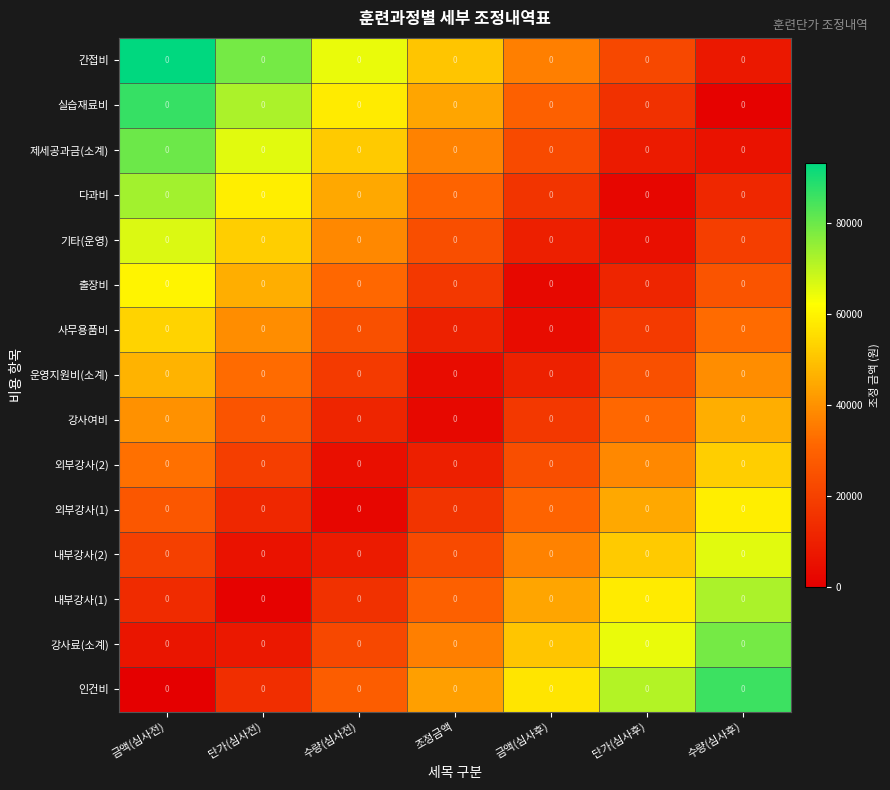

Rank the categories by 사무용품비 value from lowest to highest.

금액(심사후), 조정금액, 단가(심사후), 수량(심사전), 수량(심사후), 단가(심사전), 금액(심사전)